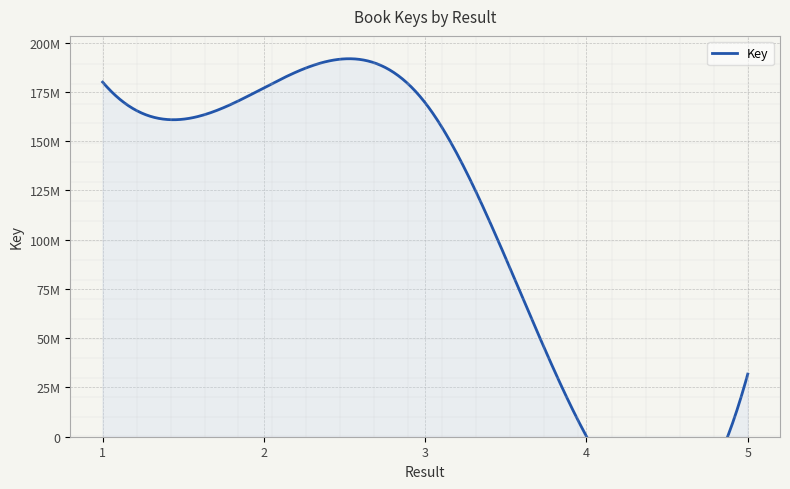

What is the value of the 5th point from the left?

31772574